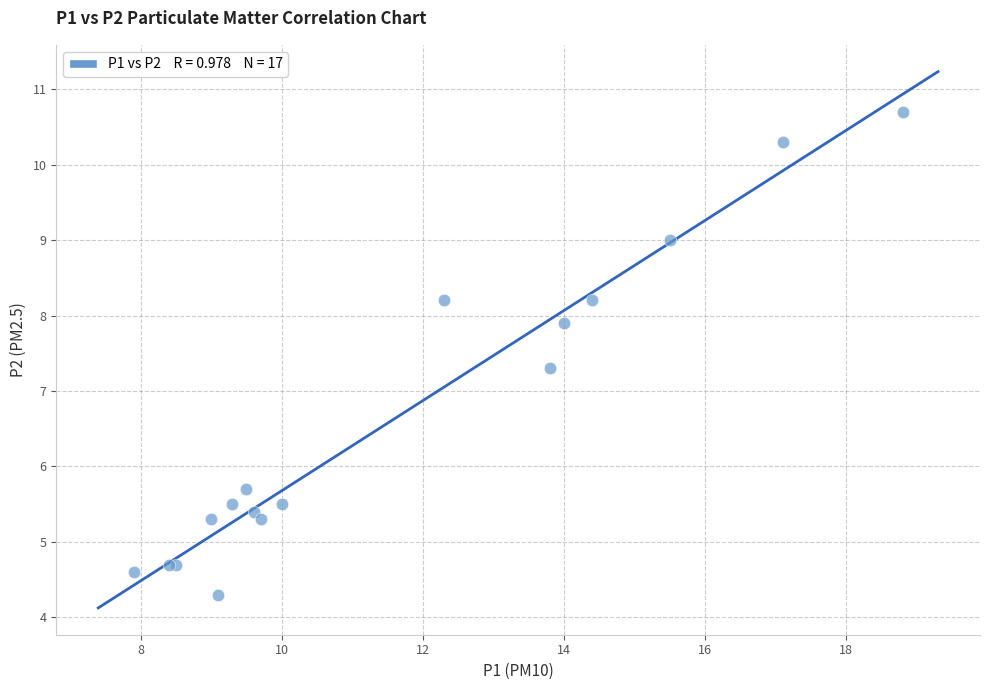

What Y value in the scatter plot is closest to 7?

7.3